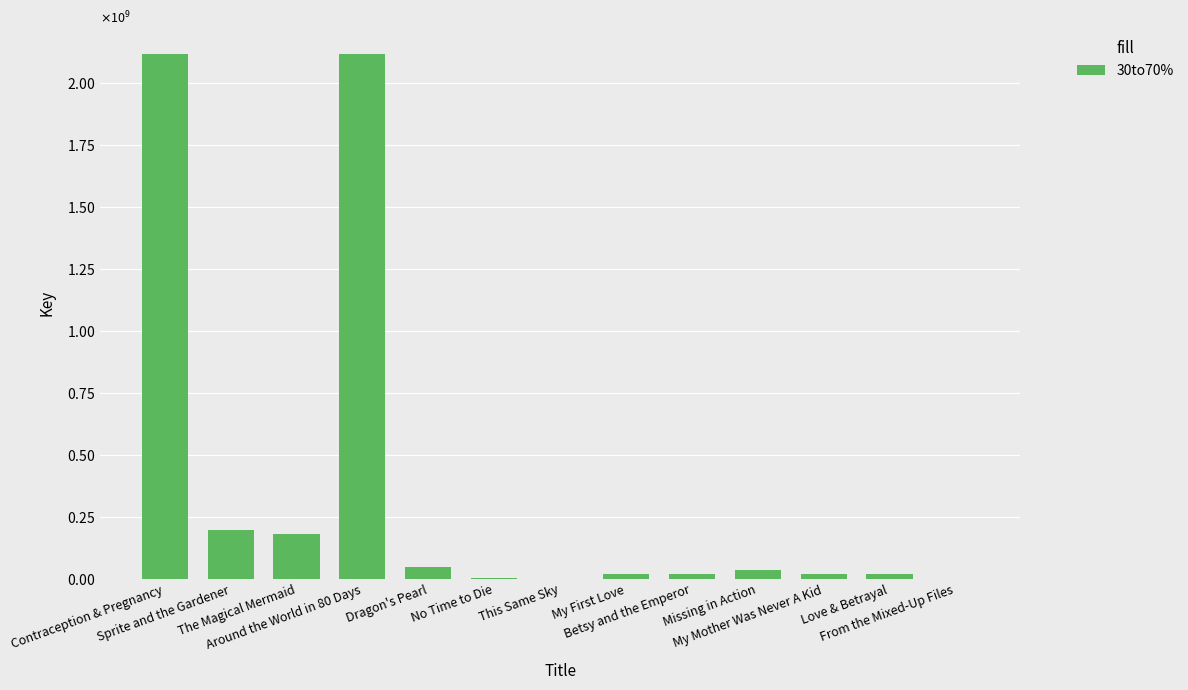

Does the chart contain stacked bars?

No